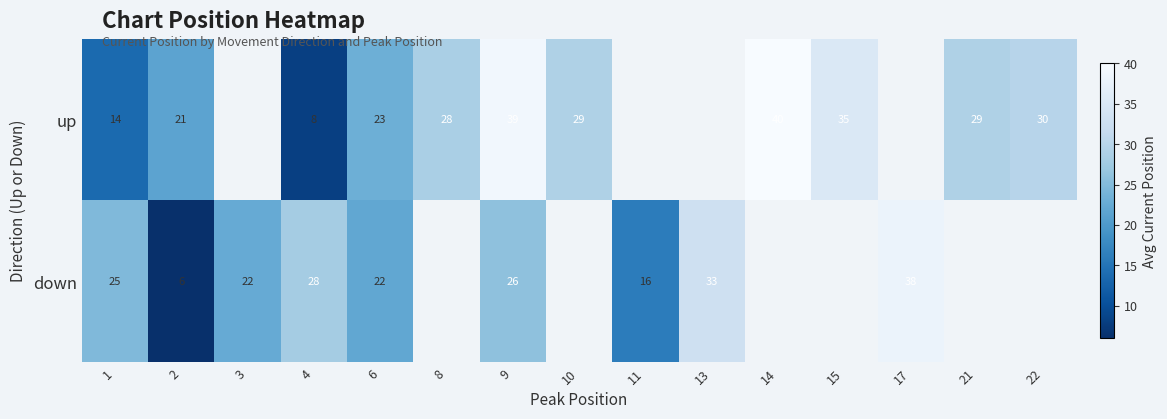

Is it true that down equals 38.0 at 17?

True